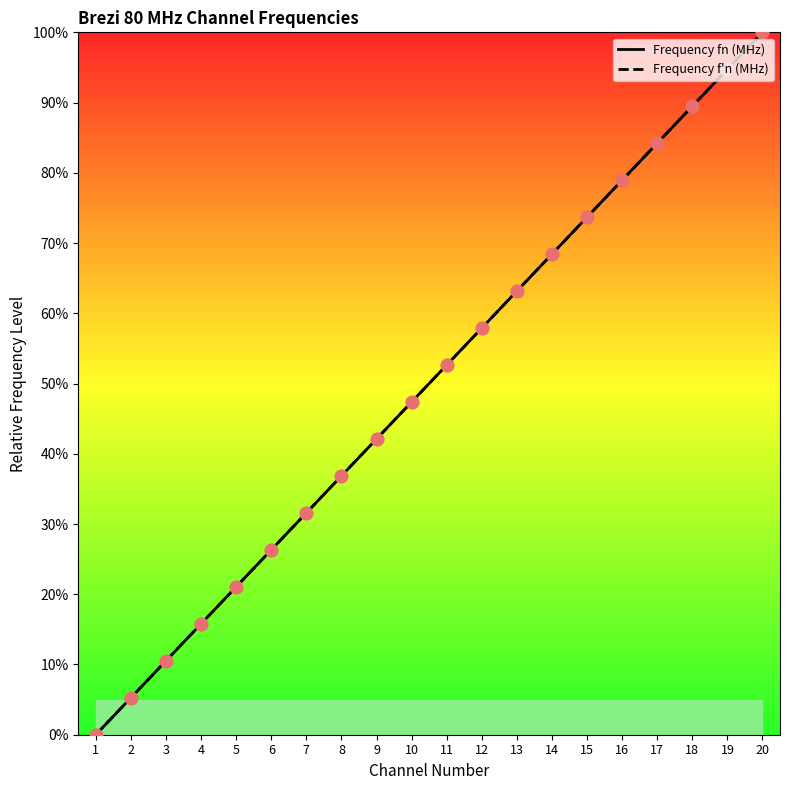

Which series has the largest total across all categories?

Frequency f'n (MHz)